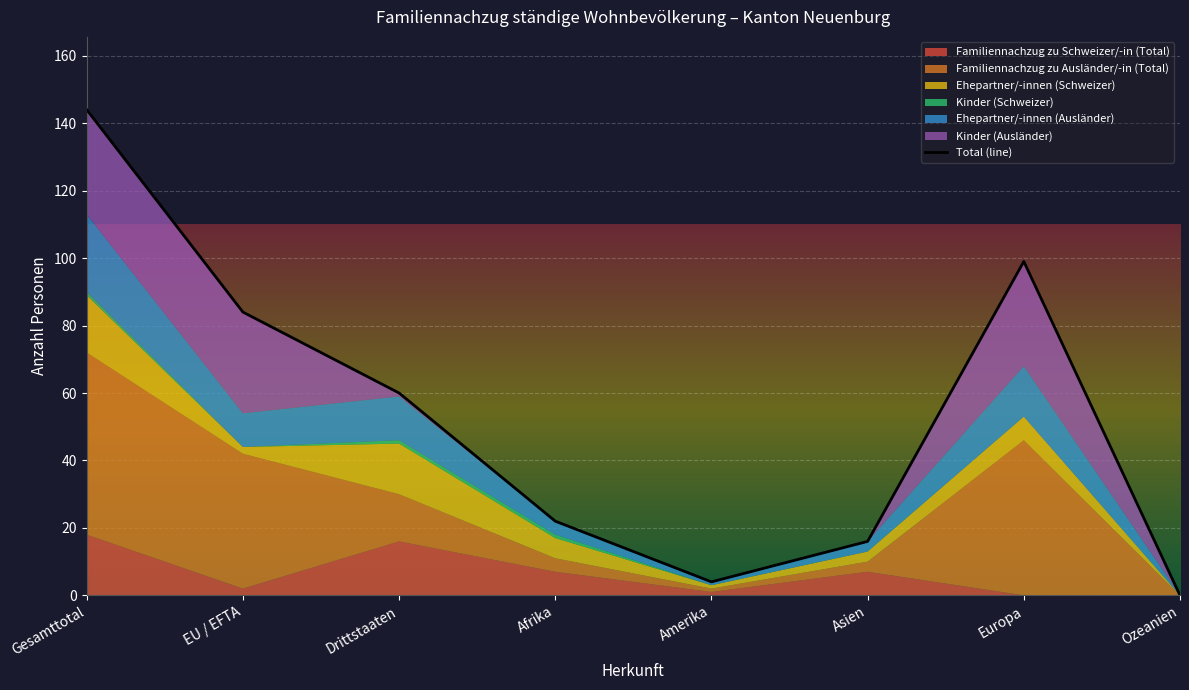

The value at Europa is 99. True or false?

True